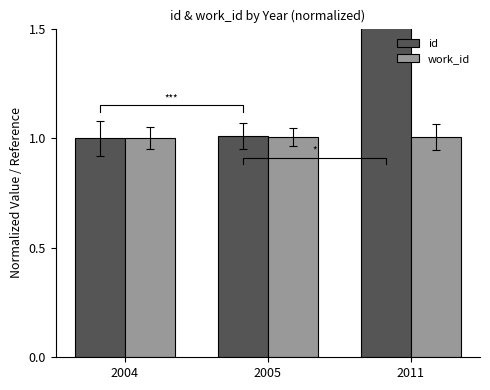

How many values in the work_id series exceed 1?

2